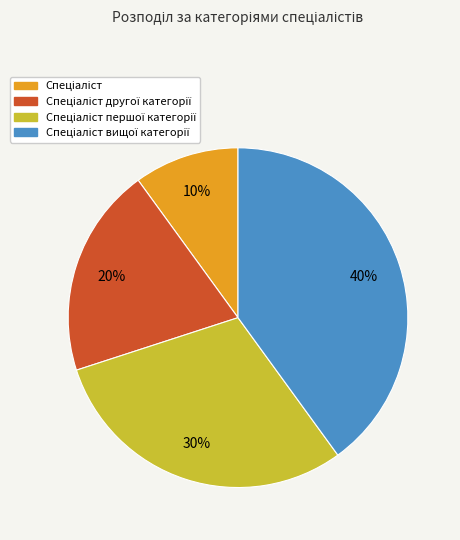

Is there any slice that represents more than half of the pie?

No